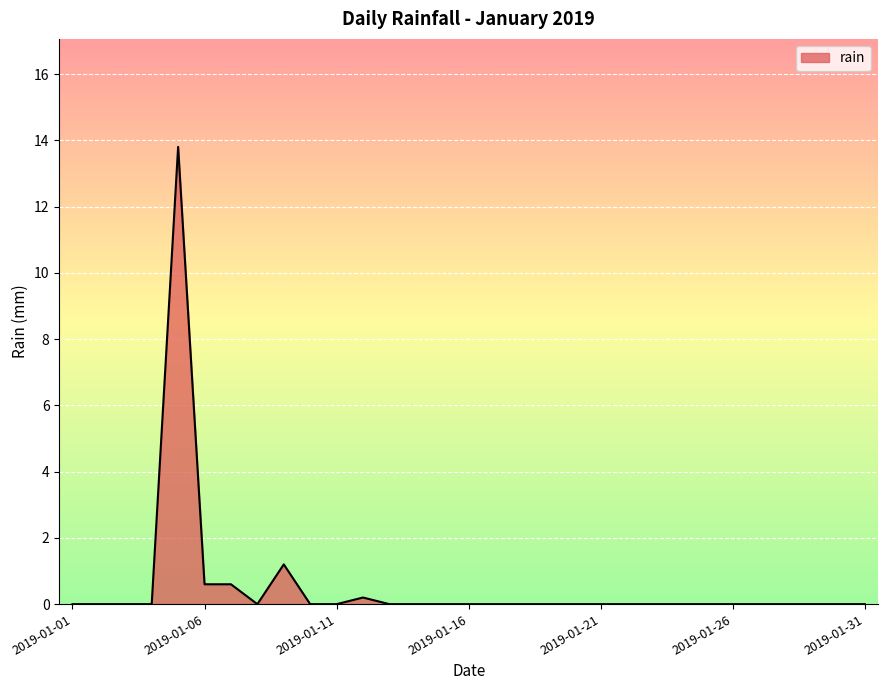

What is the difference between the second highest and second lowest values?

1.2